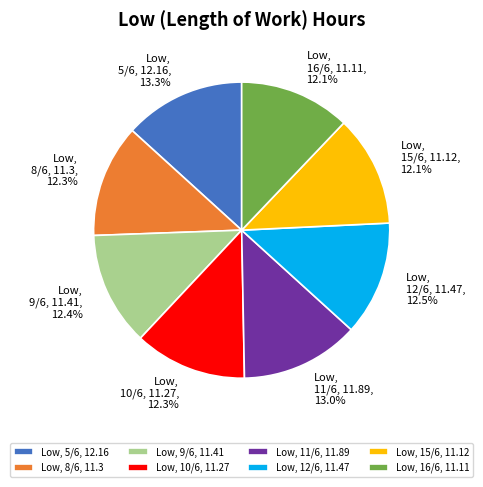

Is there any slice that represents more than half of the pie?

No